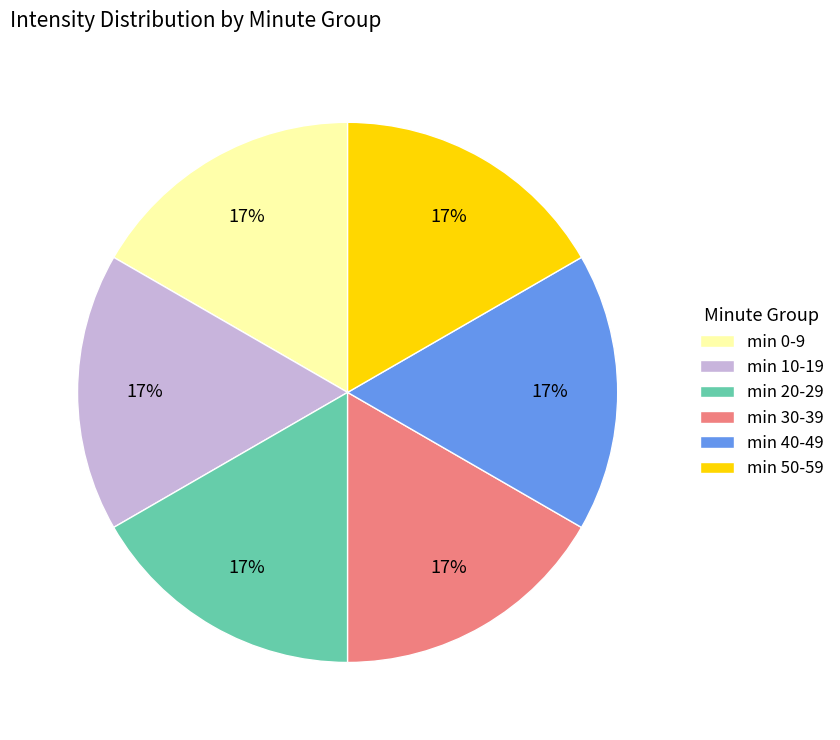

To the nearest percent, what is the difference between the largest and smallest slice percentages?

0%